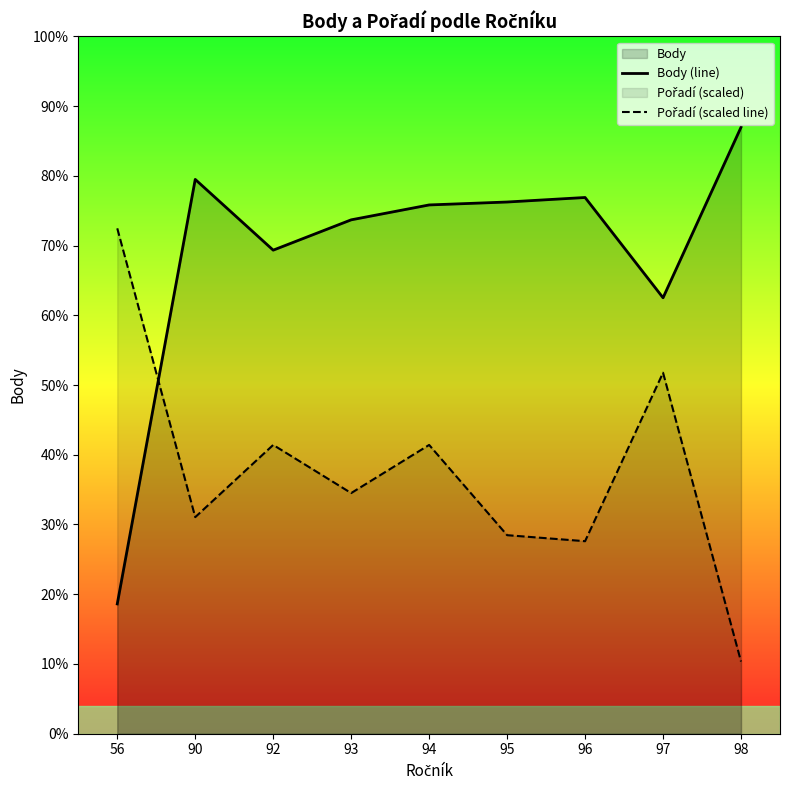

What is the sum of the Body (line) values at 96 and 94?

1001.0